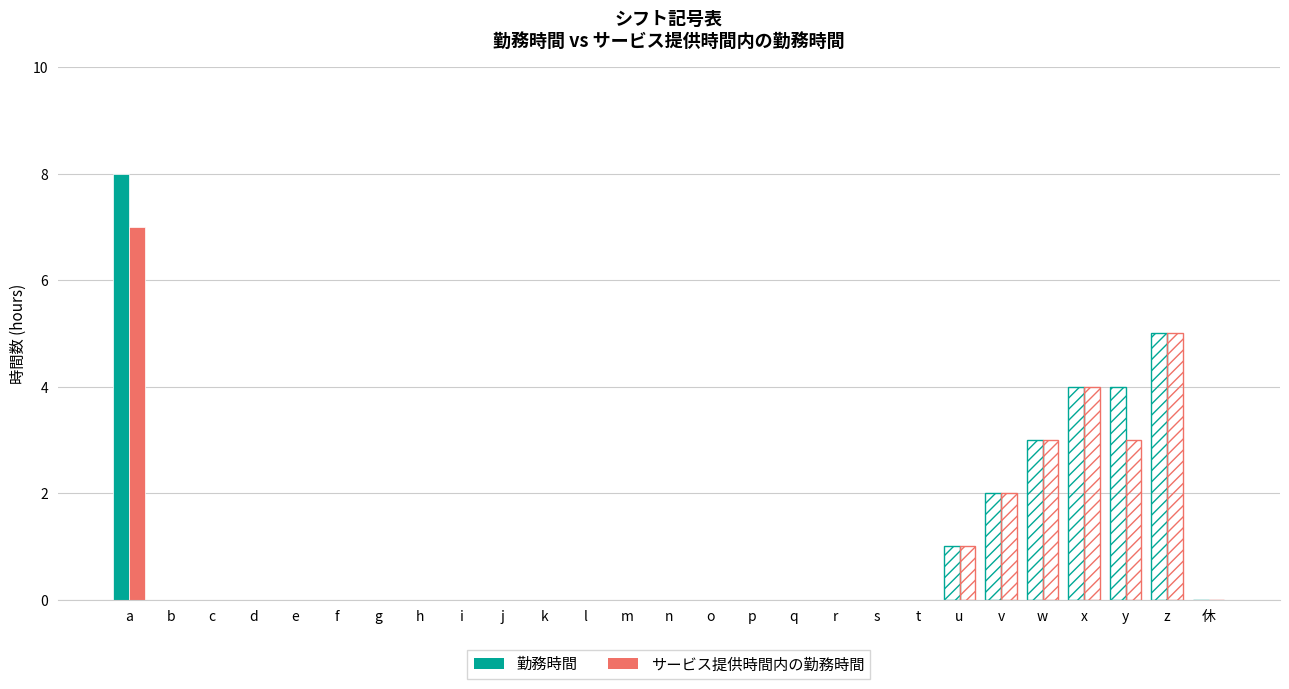

What is the sum of all 勤務時間 values?

27